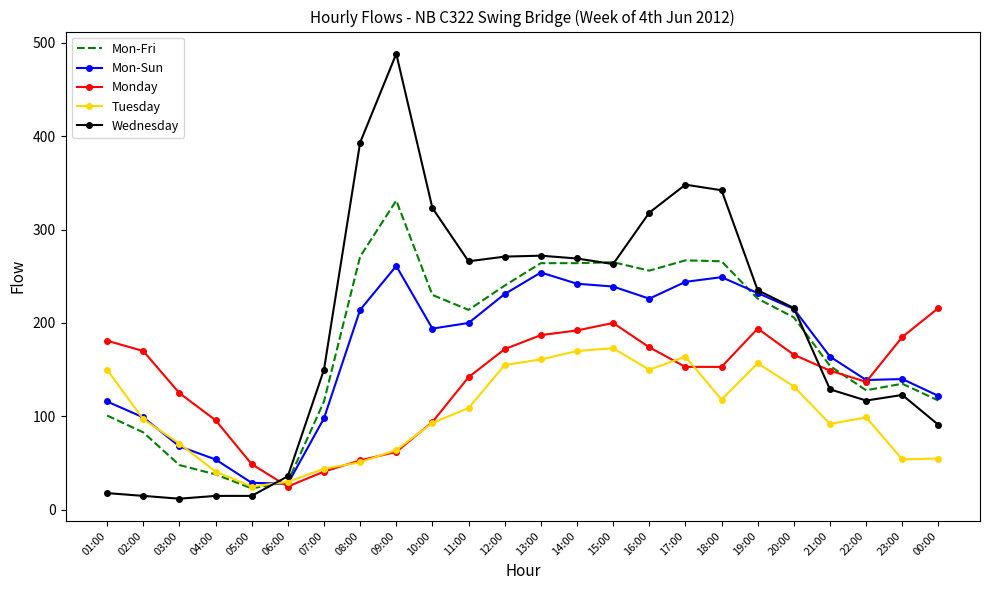

Rank the series at 21:00 from lowest to highest value.

Tuesday, Wednesday, Monday, Mon-Fri, Mon-Sun